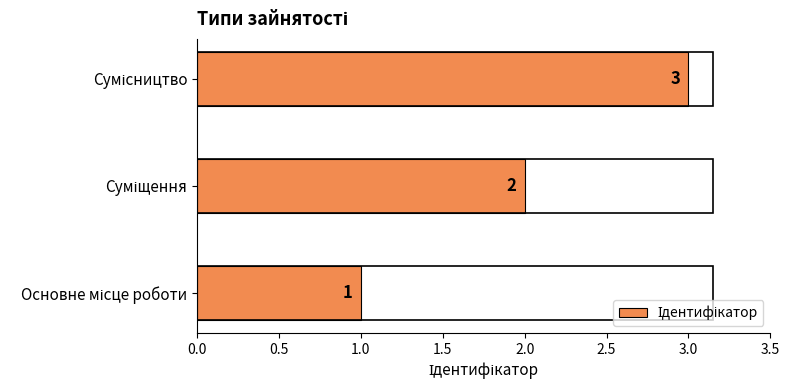

What is the greatest value displayed?

3